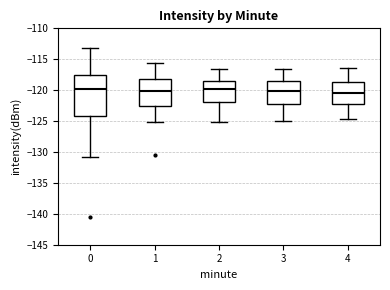

Comparing the boxes themselves (not the whiskers), which one is the tallest?

0